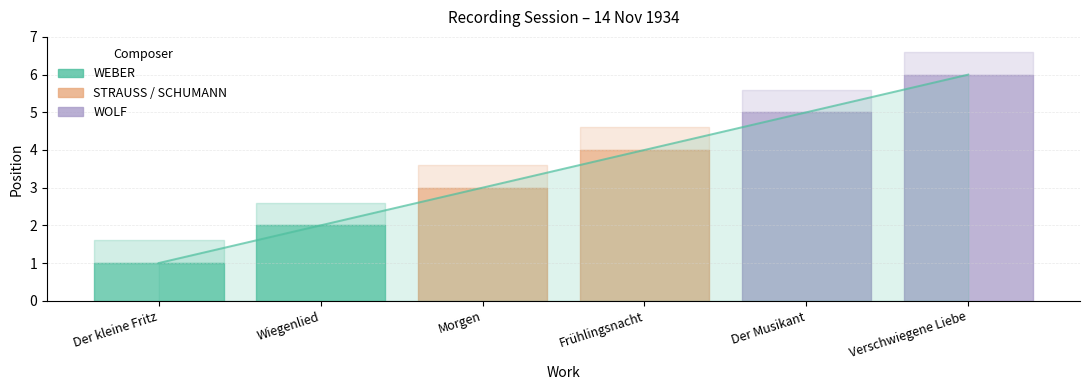

What is the sum of the values at Wiegenlied and Frühlingsnacht?

6